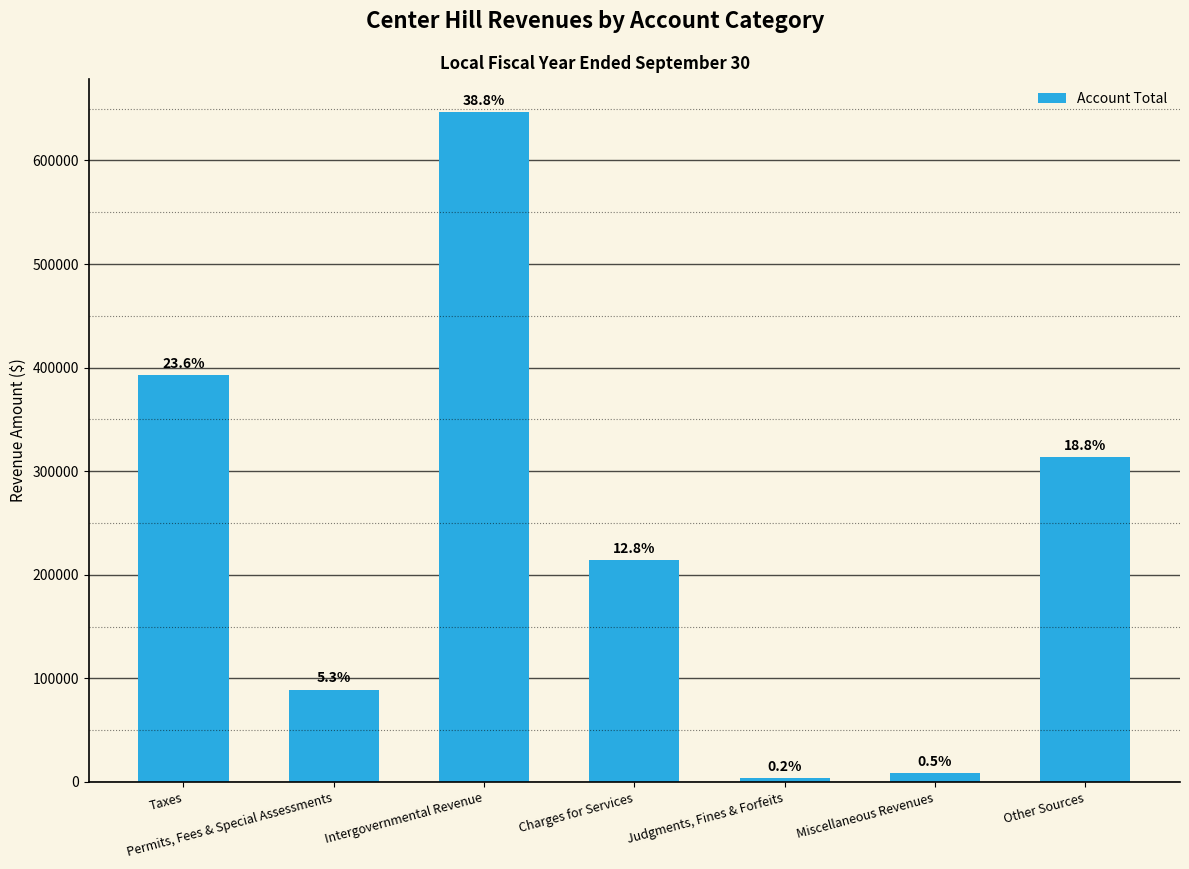

How many bars are there in total?

7